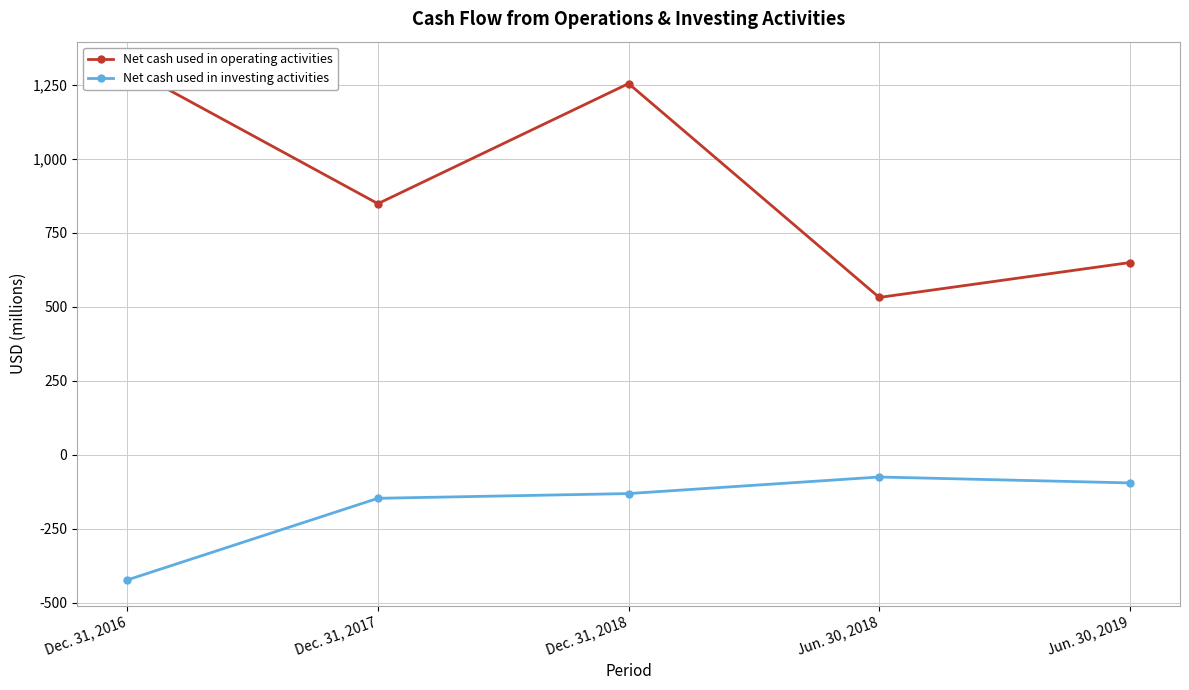

At which label does Net cash used in investing activities first exceed -131?

Jun. 30, 2018